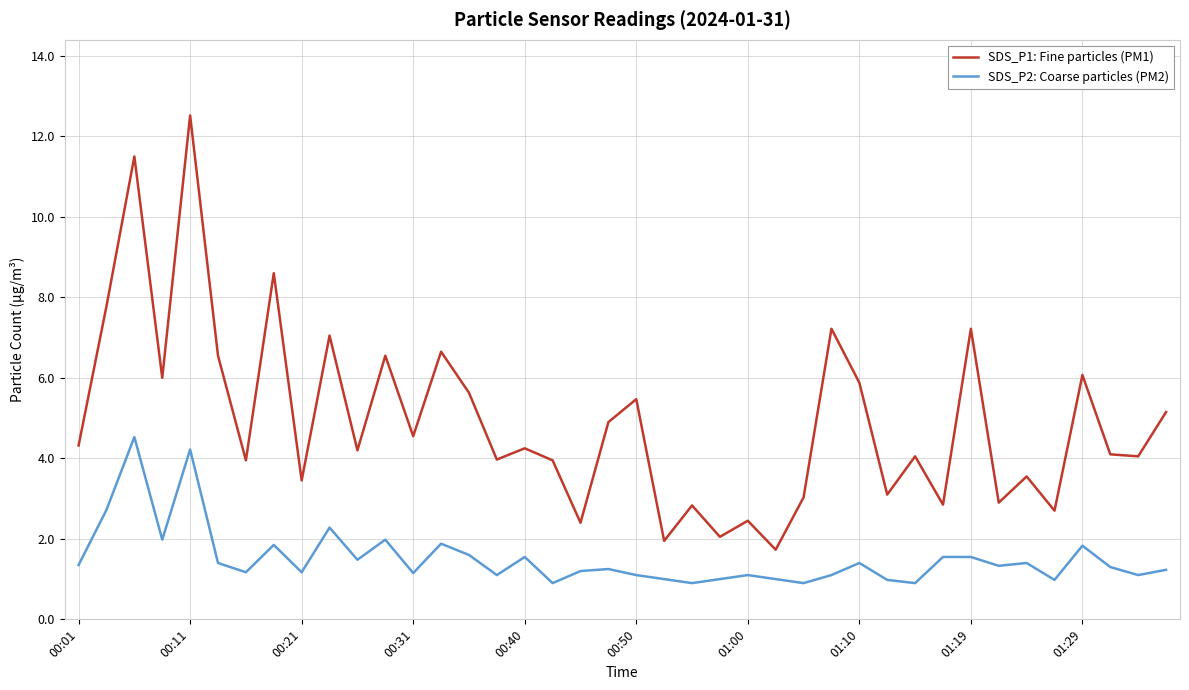

True or false: SDS_P1: Fine particles (PM1) has more than 0 interior local peaks.

True